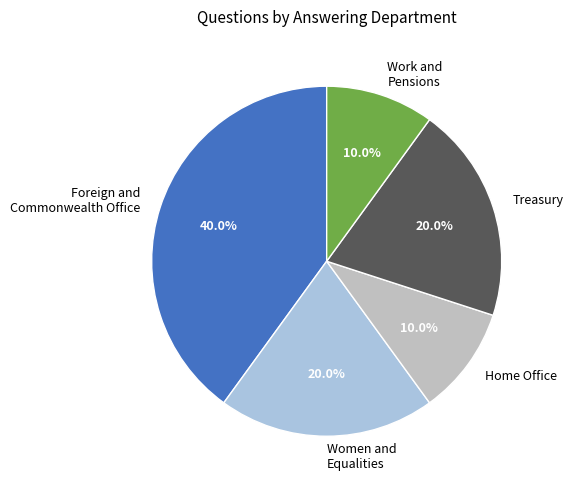

Combined, what portion of the pie is Treasury and Work and Pensions?

30.0%